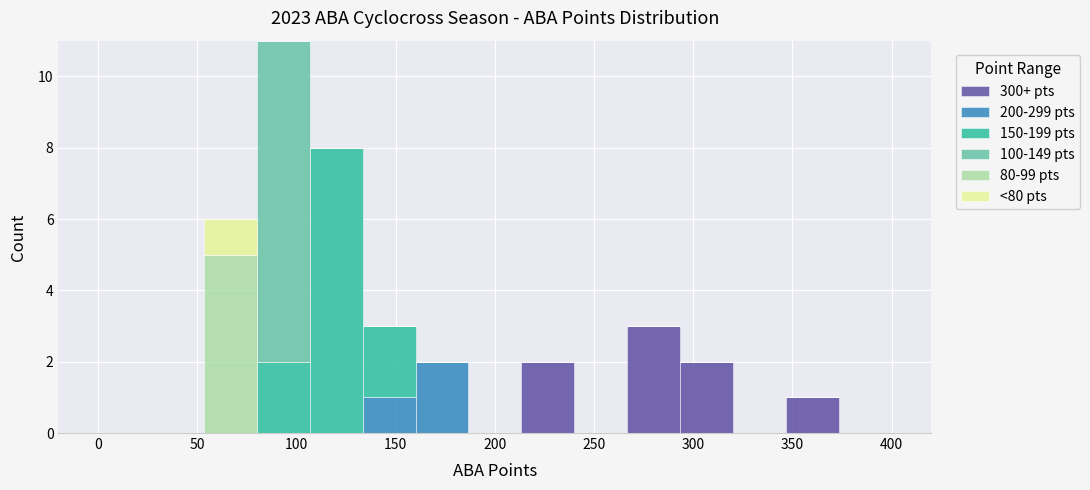

Reading left to right, list every stacked bar in this chart as the range it spans on the x-axis followed by its total height. Neither the bar edges nor the heights are printed on the chart, so give them approximately, as read against the axes.

0 to 25: 0
25 to 55: 0
55 to 80: 6
80 to 105: 11
105 to 135: 8
135 to 160: 3
160 to 185: 2
185 to 215: 0
215 to 240: 2
240 to 265: 0
265 to 295: 3
295 to 320: 2
320 to 345: 0
345 to 375: 1
375 to 400: 0